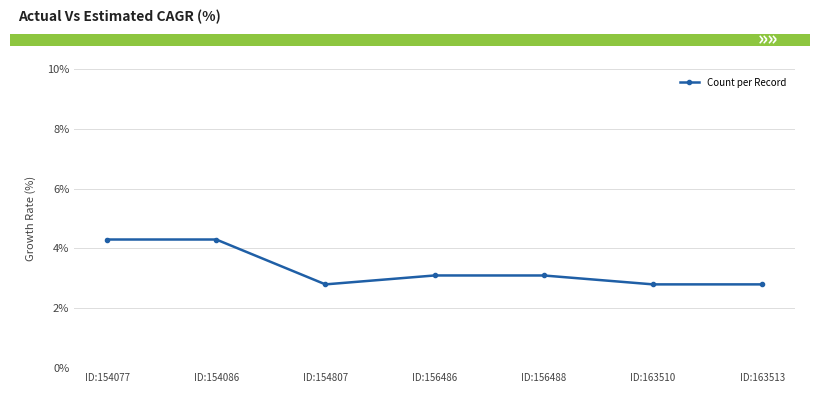

Where is the data nearest to the value 0?

ID:154807